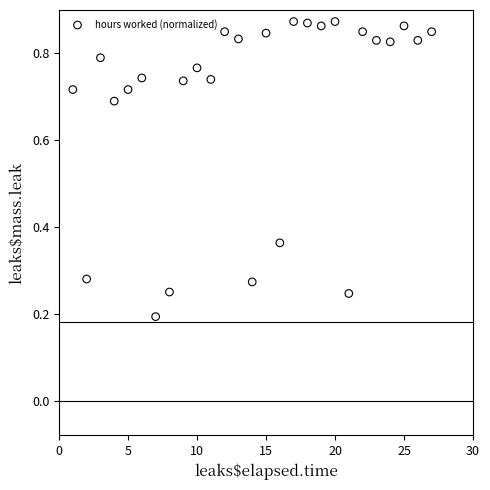

What is the range of X values (max minus min)?

26.0